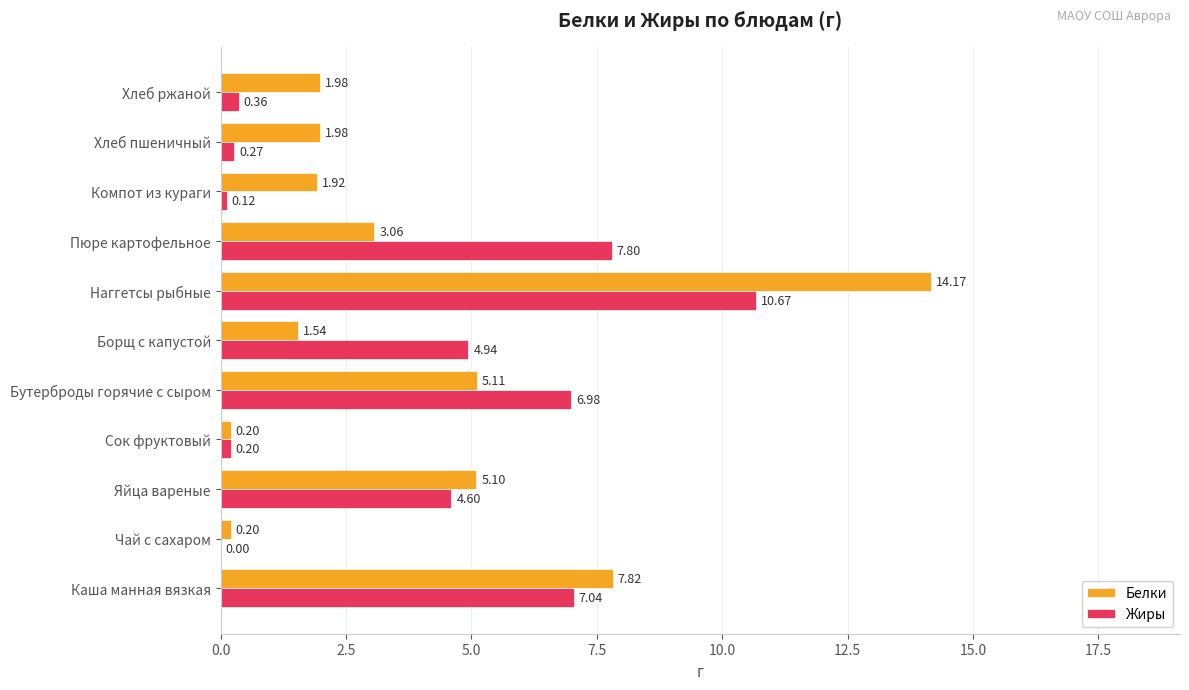

How many values in Жиры are above zero?

10